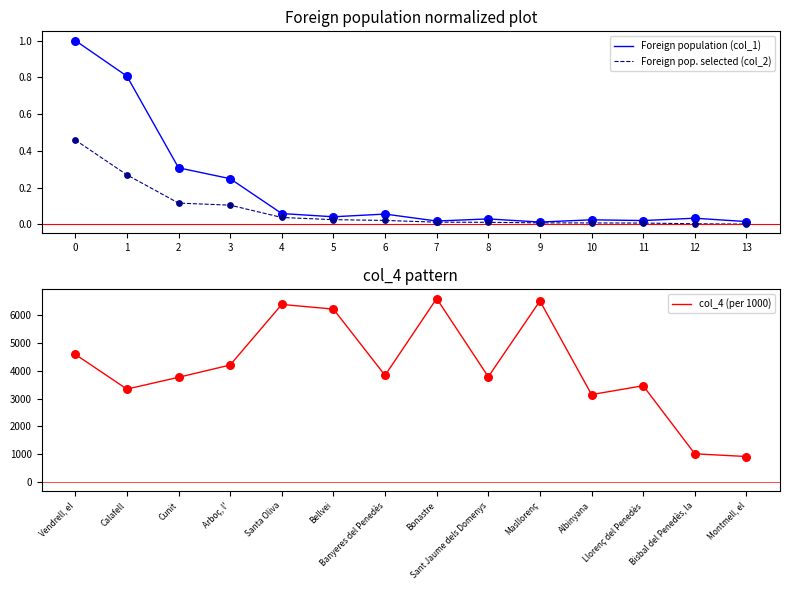

True or false: Foreign population (col_1) has a value of 0.0 at 6.

False